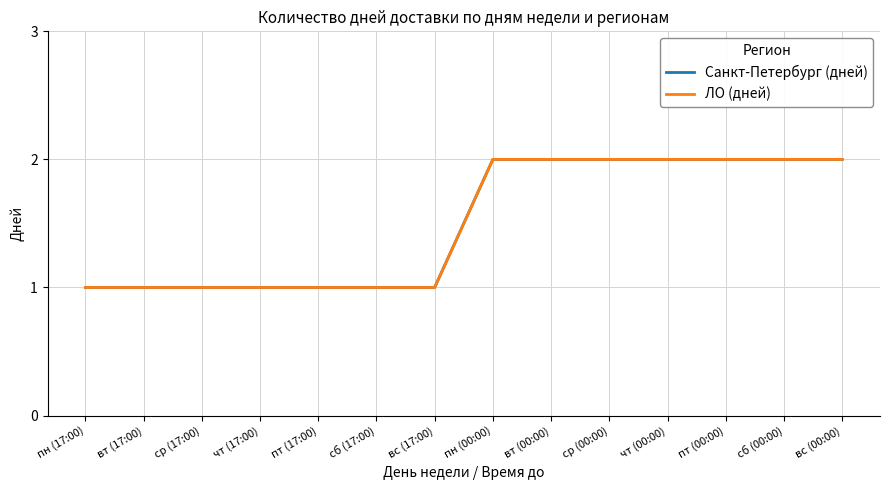

What is the label of the 14th point from the left?

вс (00:00)